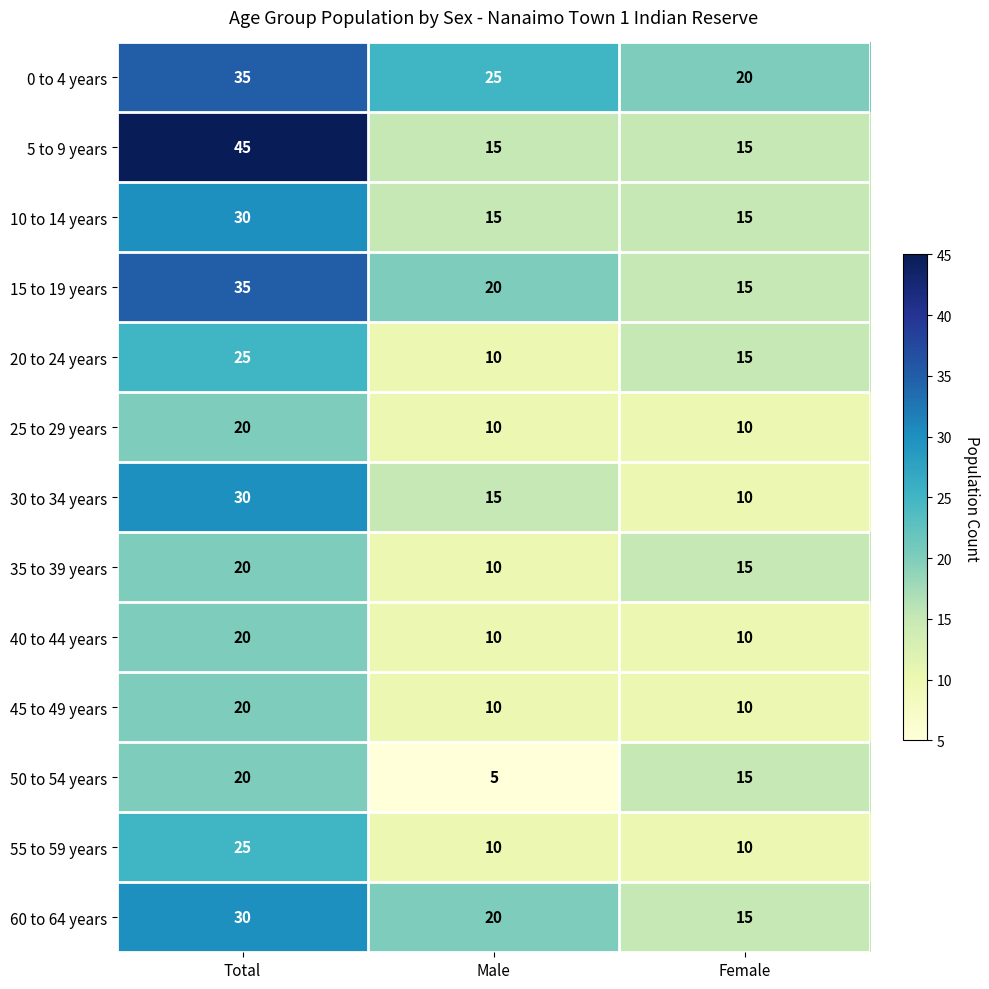

What is the approximate value of 60 to 64 years at Male?

20